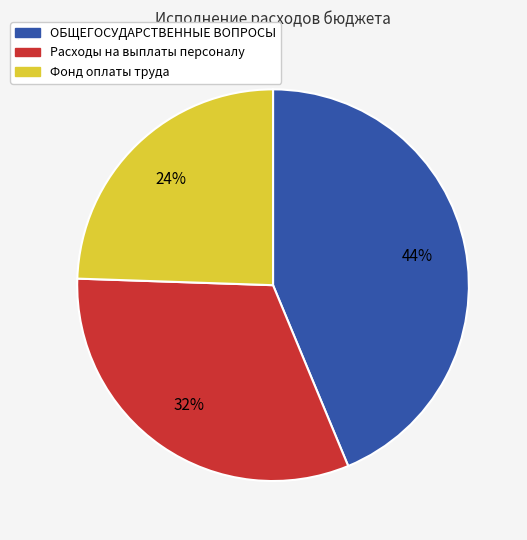

Combined, do Расходы на выплаты персоналу and Фонд оплаты труда account for over 50%?

Yes